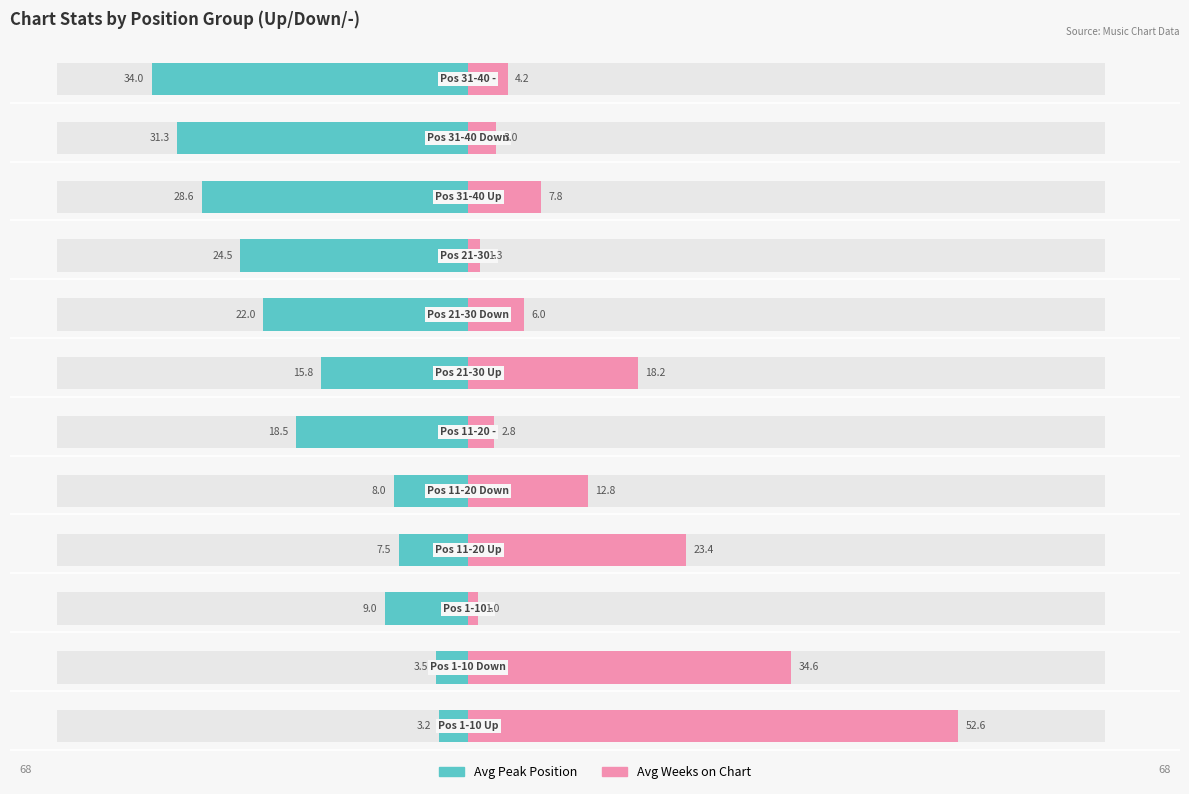

What is the sum of all Avg Peak Position values?

-205.9